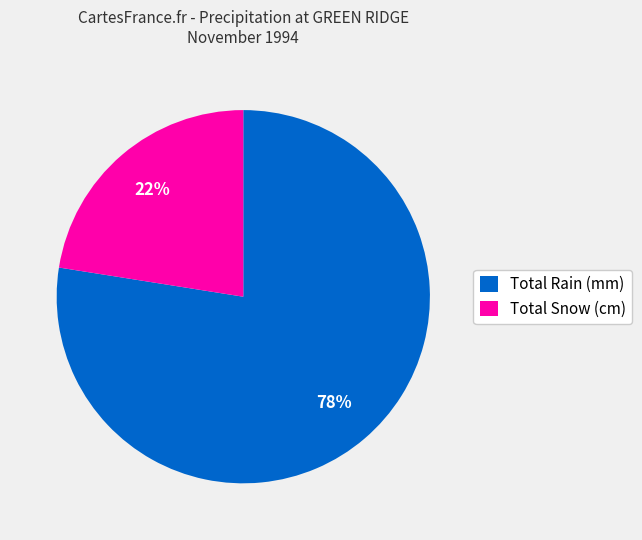

Combined, do Total Snow (cm) and Total Rain (mm) account for over 50%?

Yes